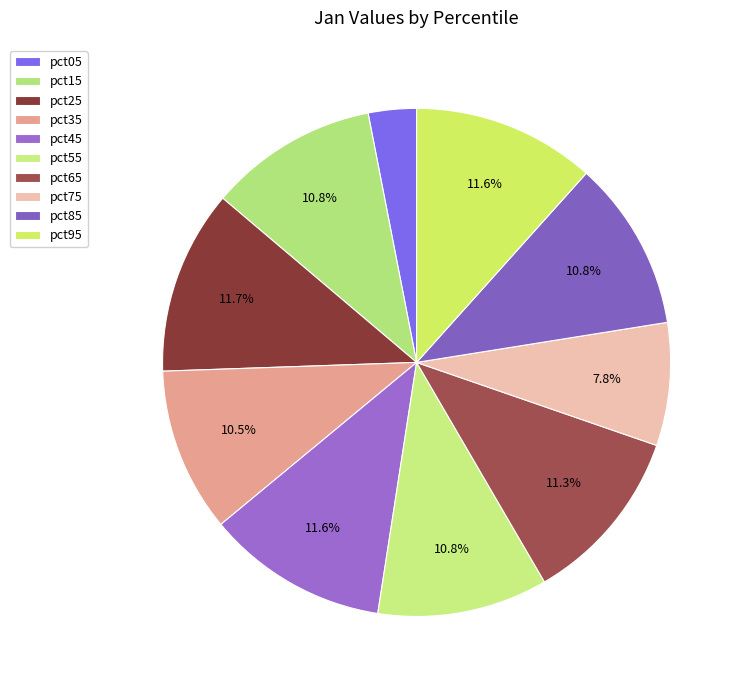

Does any single category account for the majority?

No